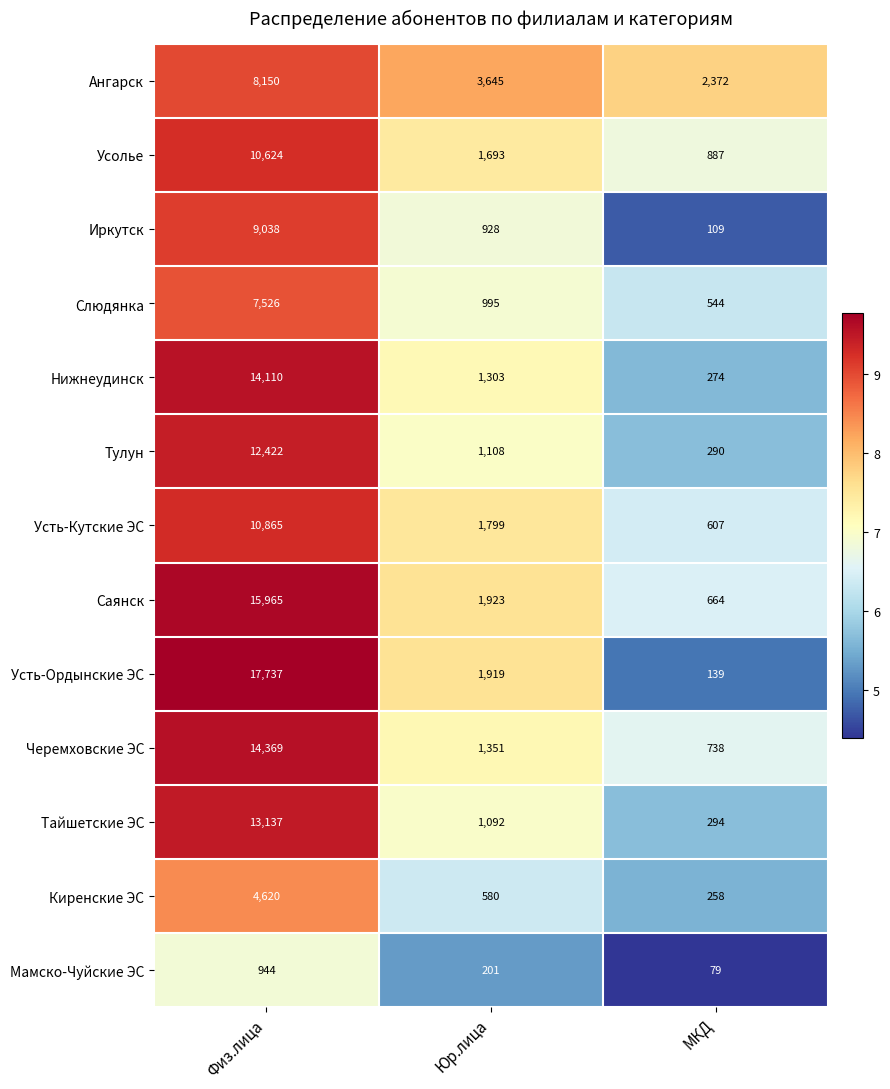

What is the difference between the Черемховские ЭС values at МКД and Юр.лица?

613